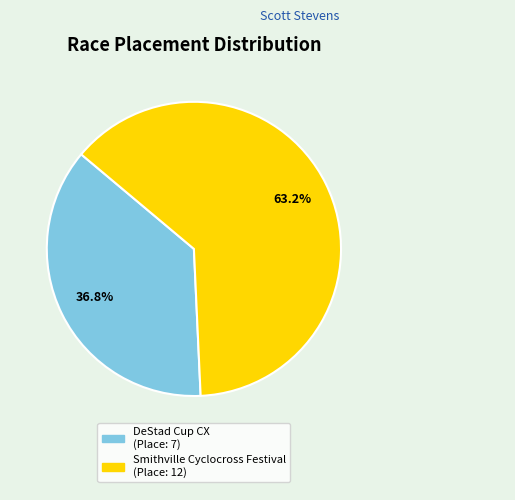

To the nearest percent, what is the average slice percentage?

50%